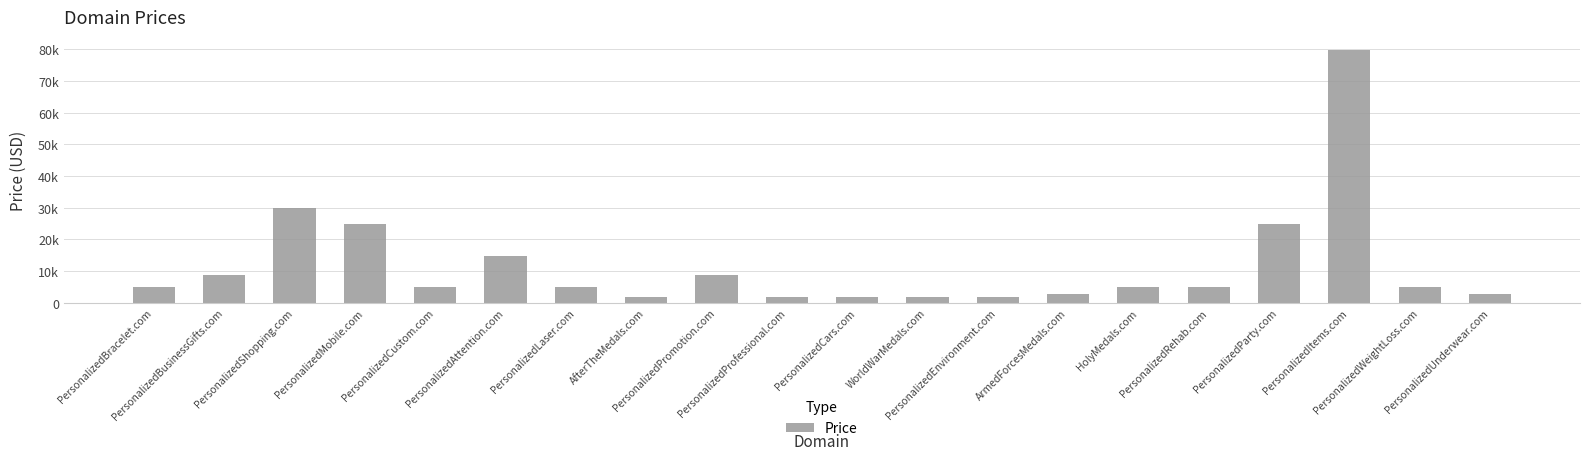

What is the label of the 11th bar from the left?

PersonalizedCars.com